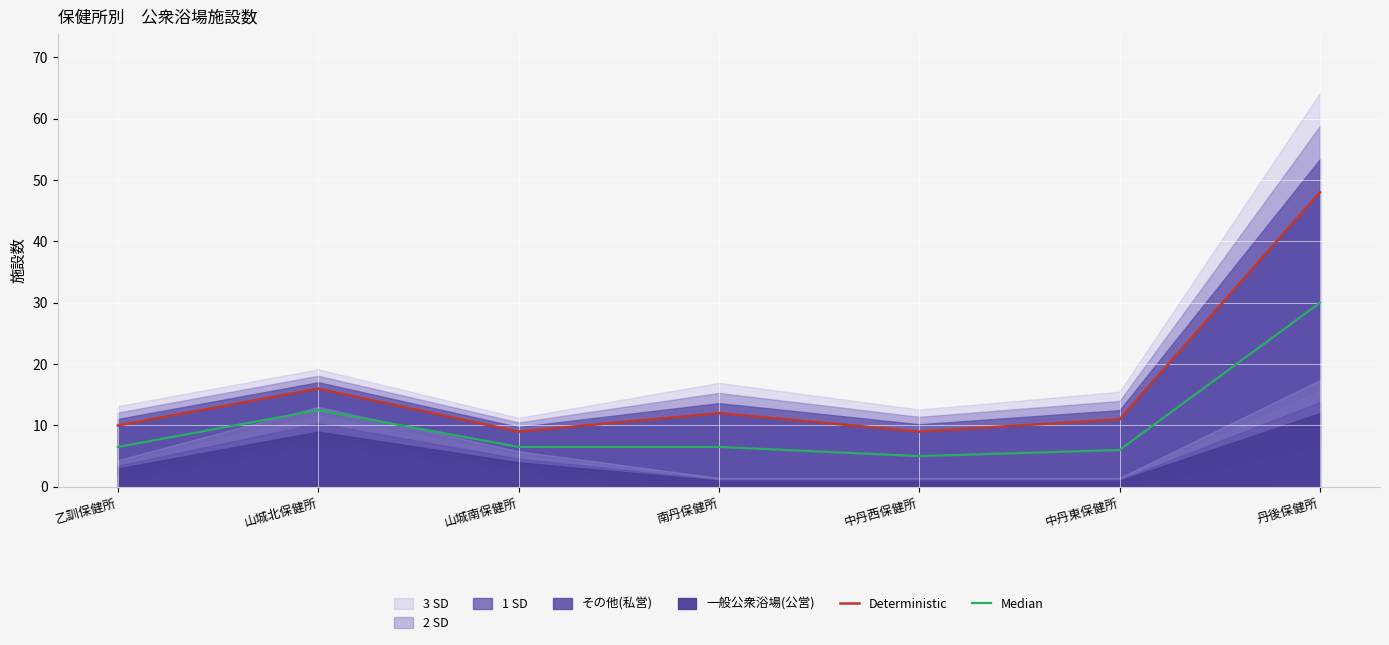

True or false: Median and Deterministic intersect in this chart.

False